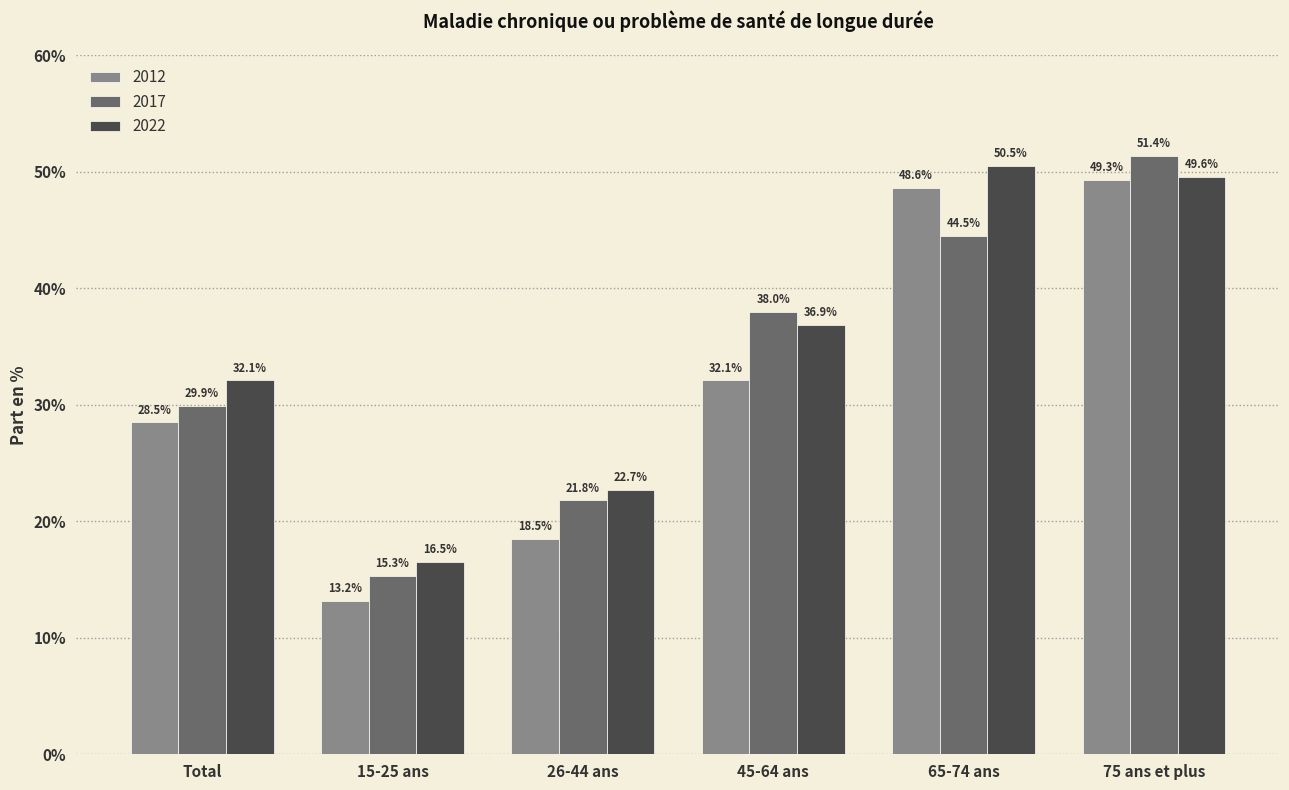

What is the difference between the 2012 values at 45-64 ans and Total?

3.6